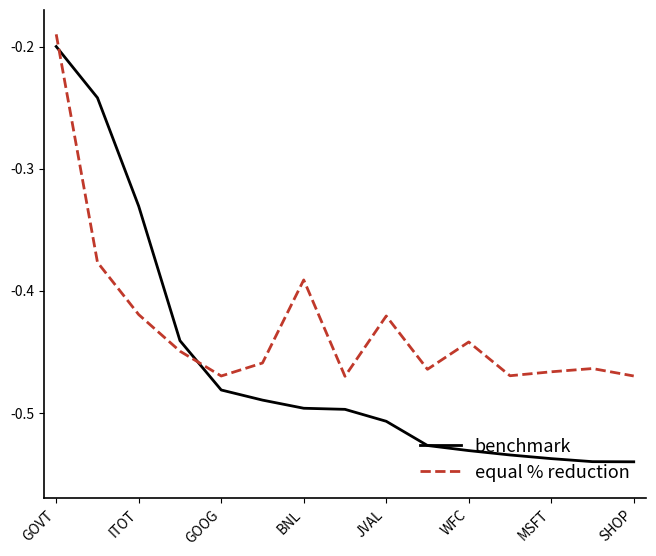

What is the sum of all equal % reduction values?

-6.4